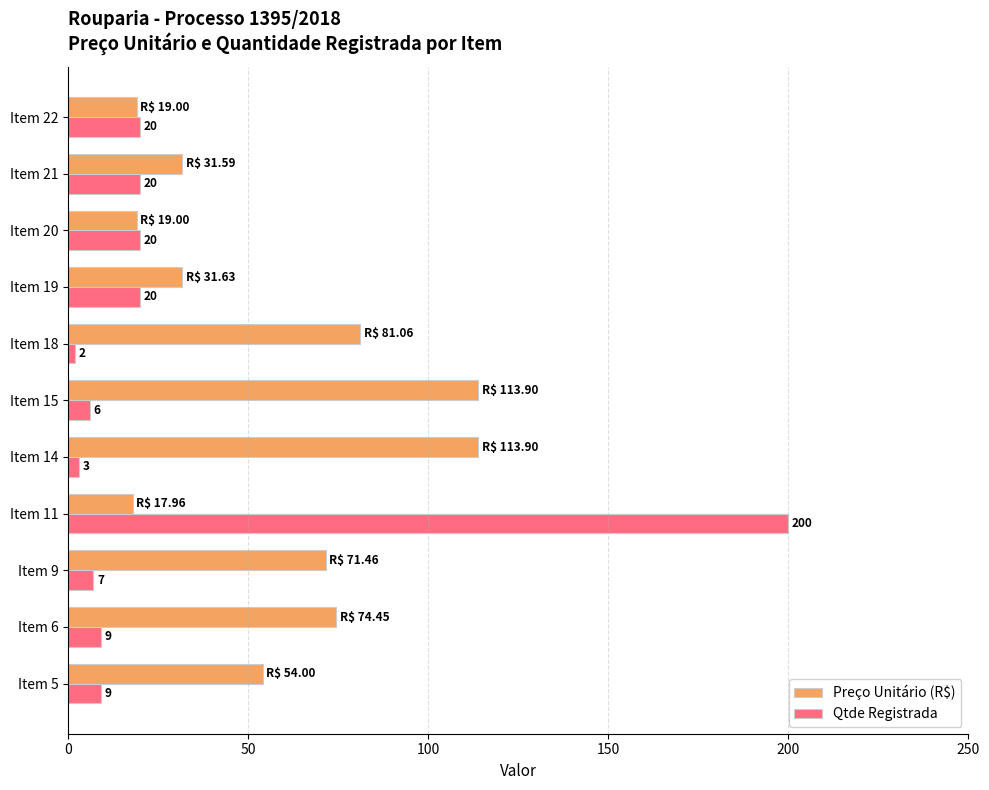

At which category is the sum across all series the highest?

Item 11